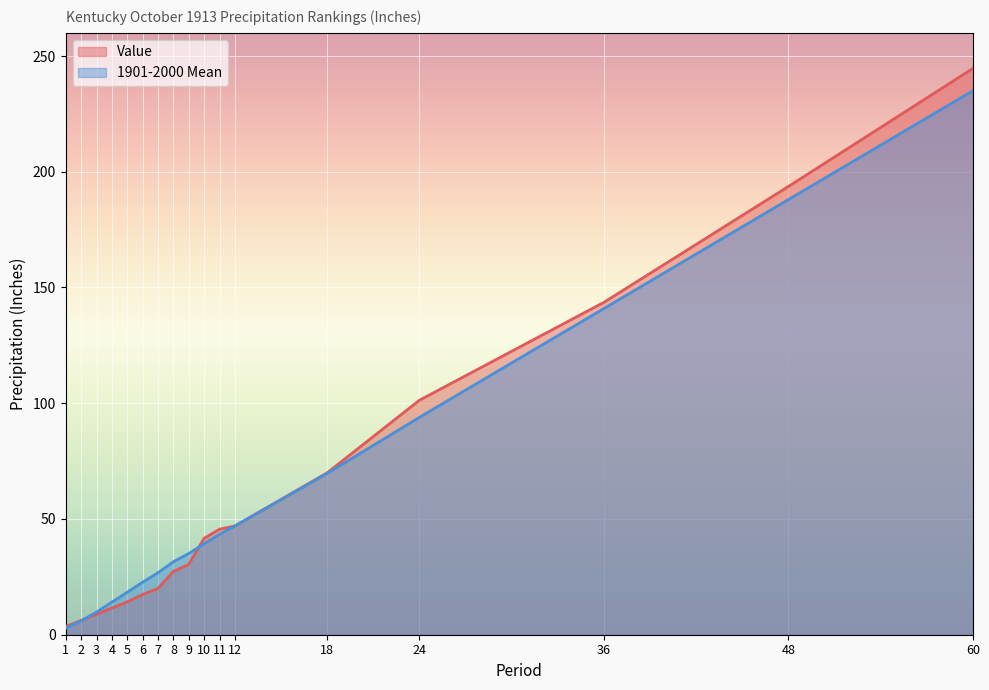

What is the value of the Value point at the 14th from the left?

101.3